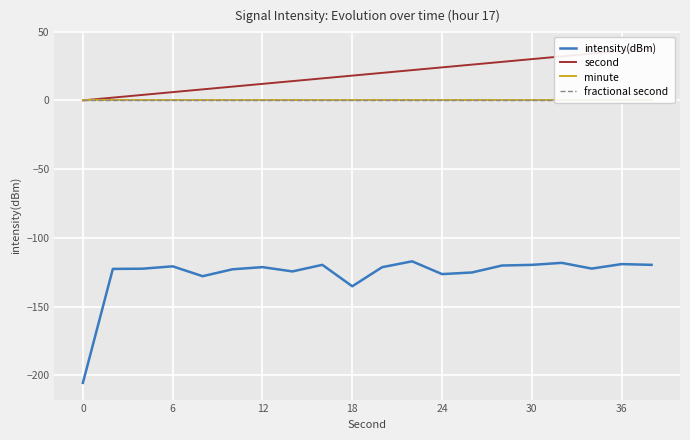

What is the highest value of the intensity(dBm) series?

-117.0